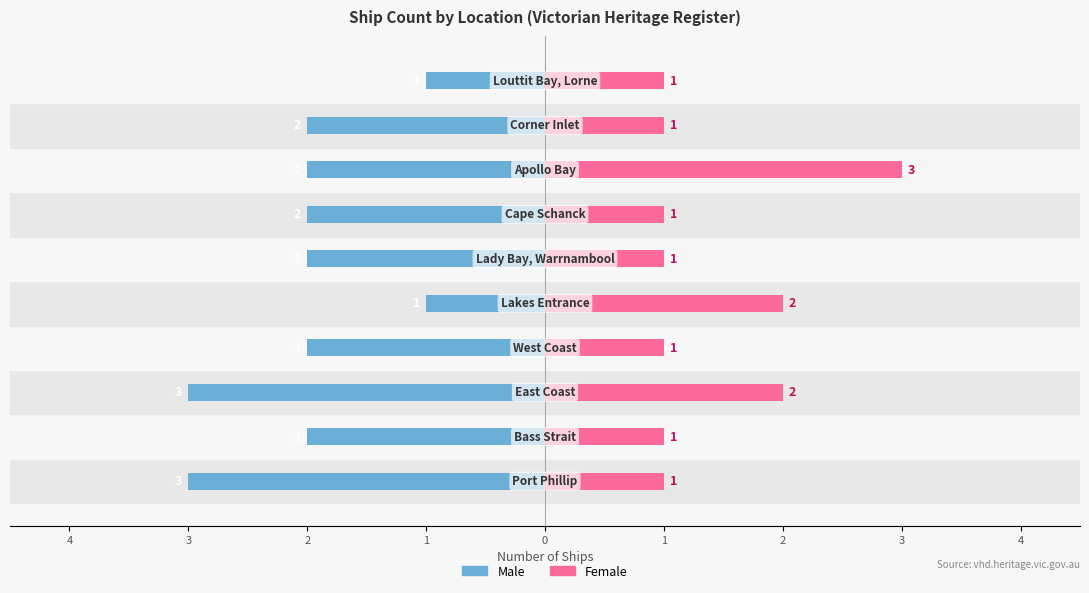

Is the value of Male at 3 greater than the value of Female at 1?

No